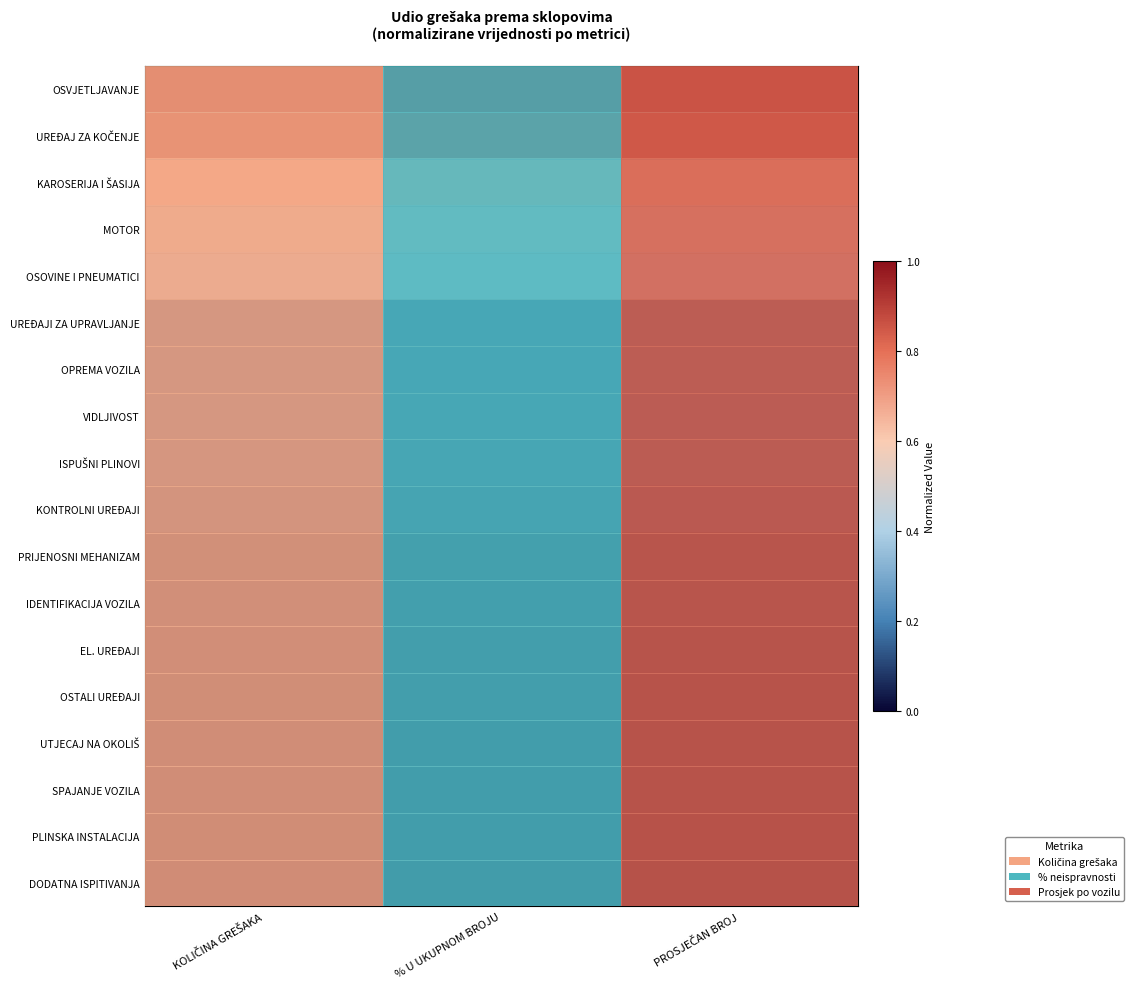

The UREĐAJI ZA UPRAVLJANJE series shows 0.1 at % U UKUPNOM BROJU. True or false?

True